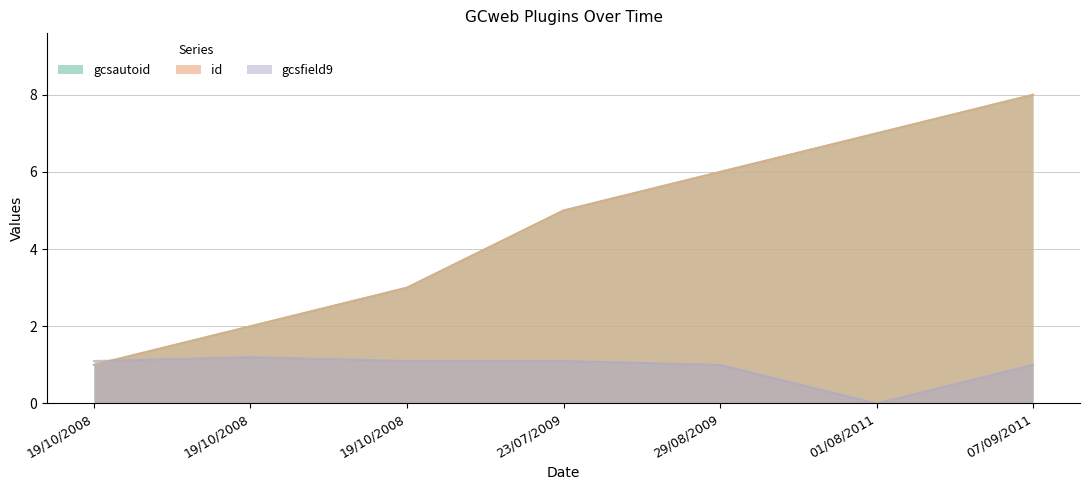

Between which two adjacent categories do gcsfield9 and id first intersect?

19/10/2008 and 19/10/2008